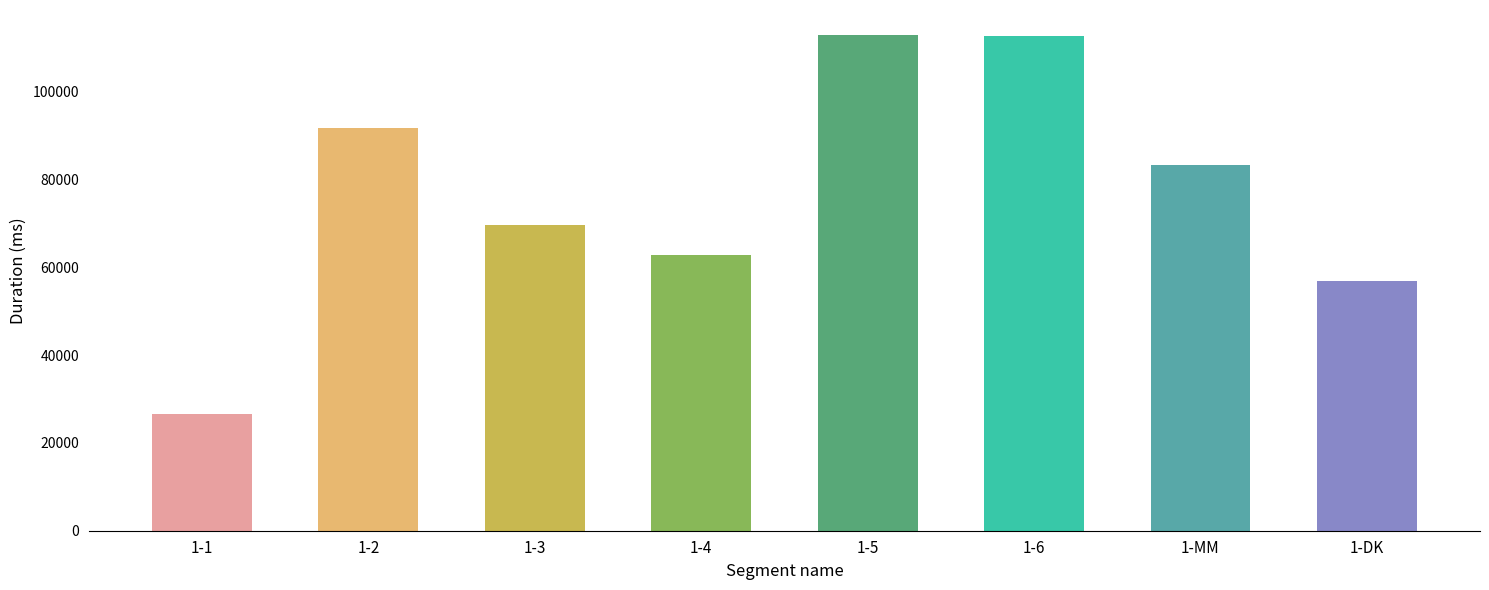

What is the sum of all values?

616924